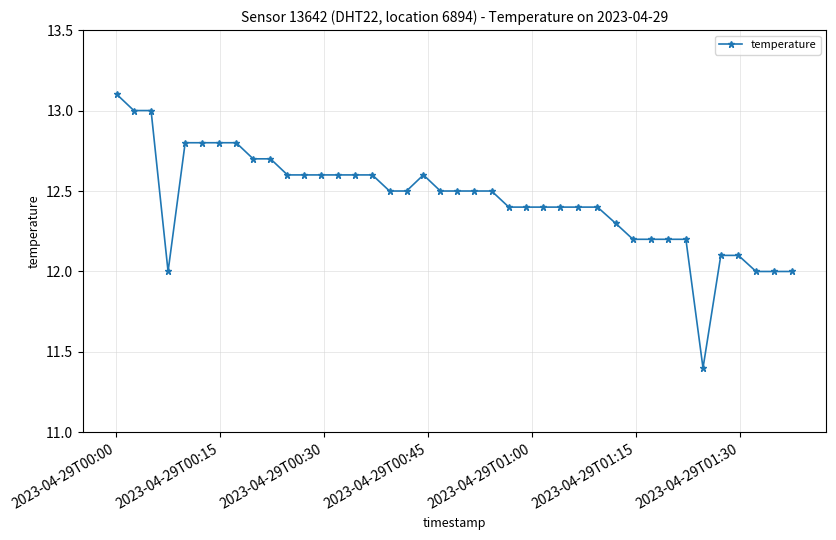

What is the minimum value shown in the chart?

11.4